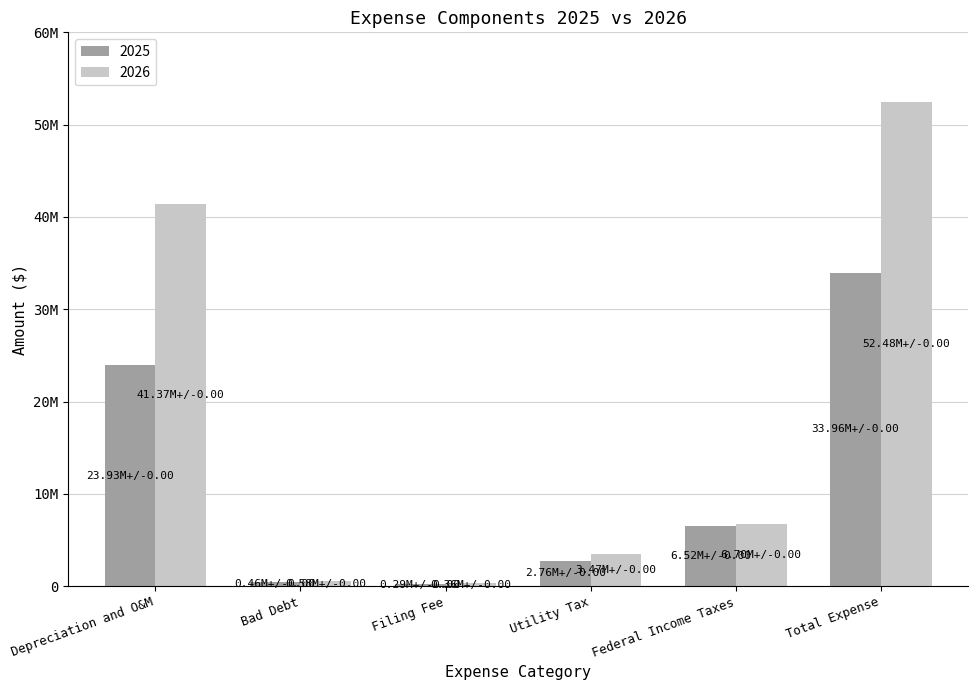

What is the maximum value for 2025?

33962845.3